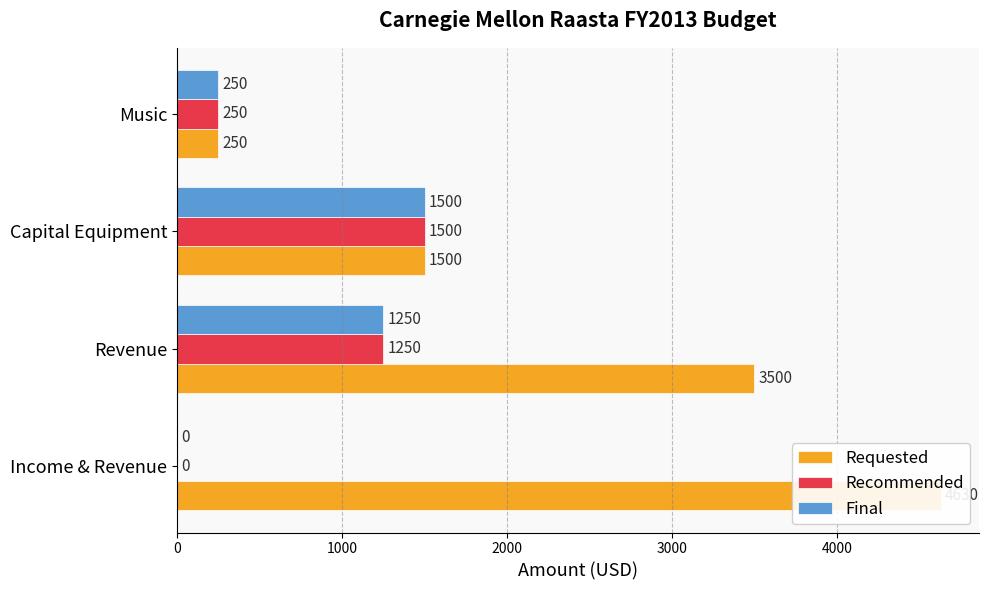

What is the maximum value shown in the chart?

4630